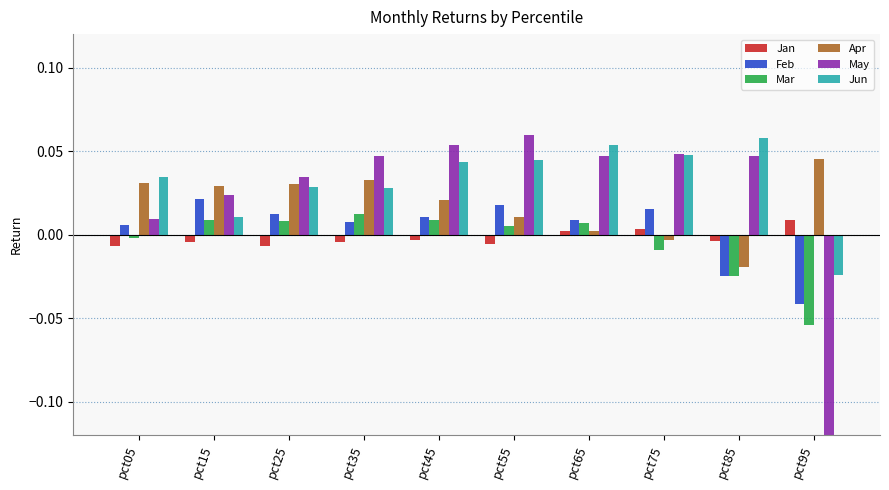

Which has a higher value, pct45 or pct25?

pct45